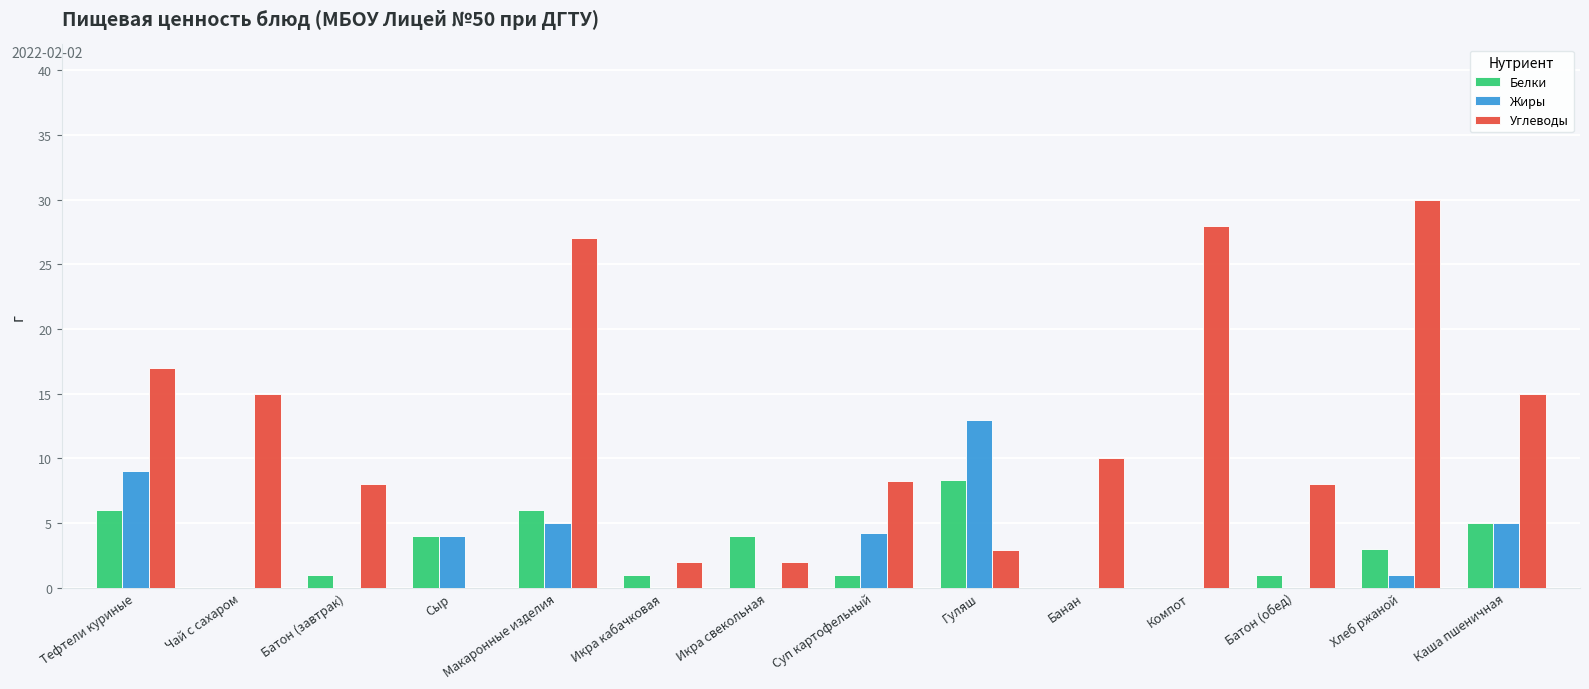

What is the sum of all Углеводы values?

173.1